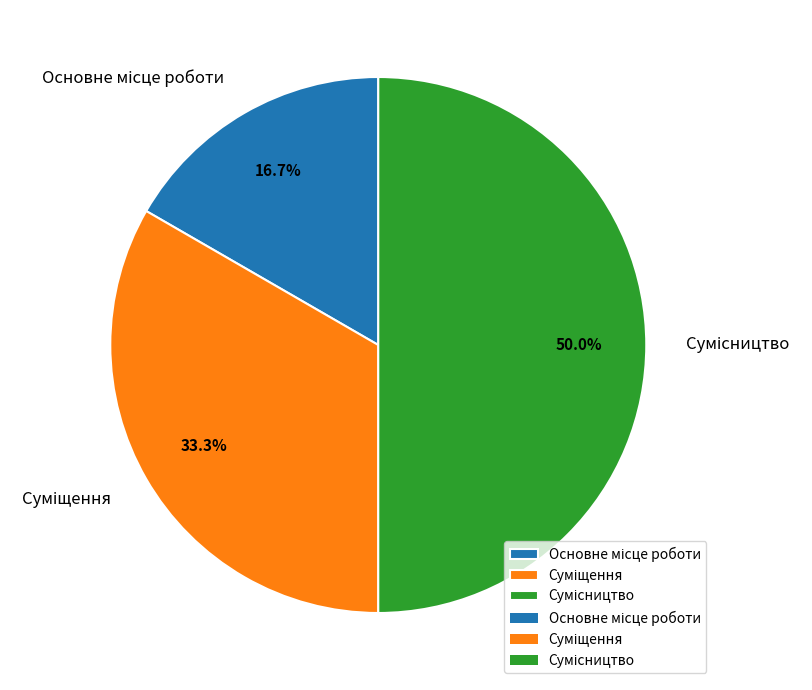

Which slice is the smallest?

Основне місце роботи